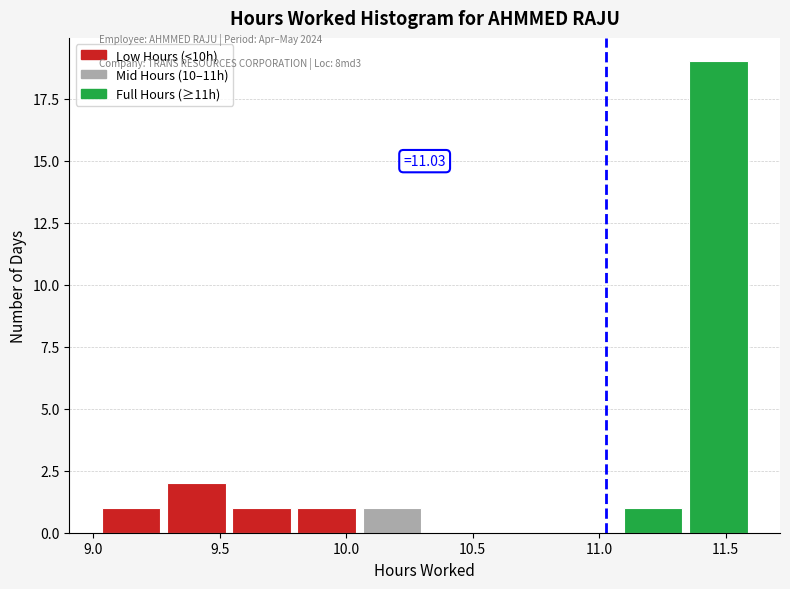

Which range on the x-axis has the tallest bar?

11.35 to 11.60